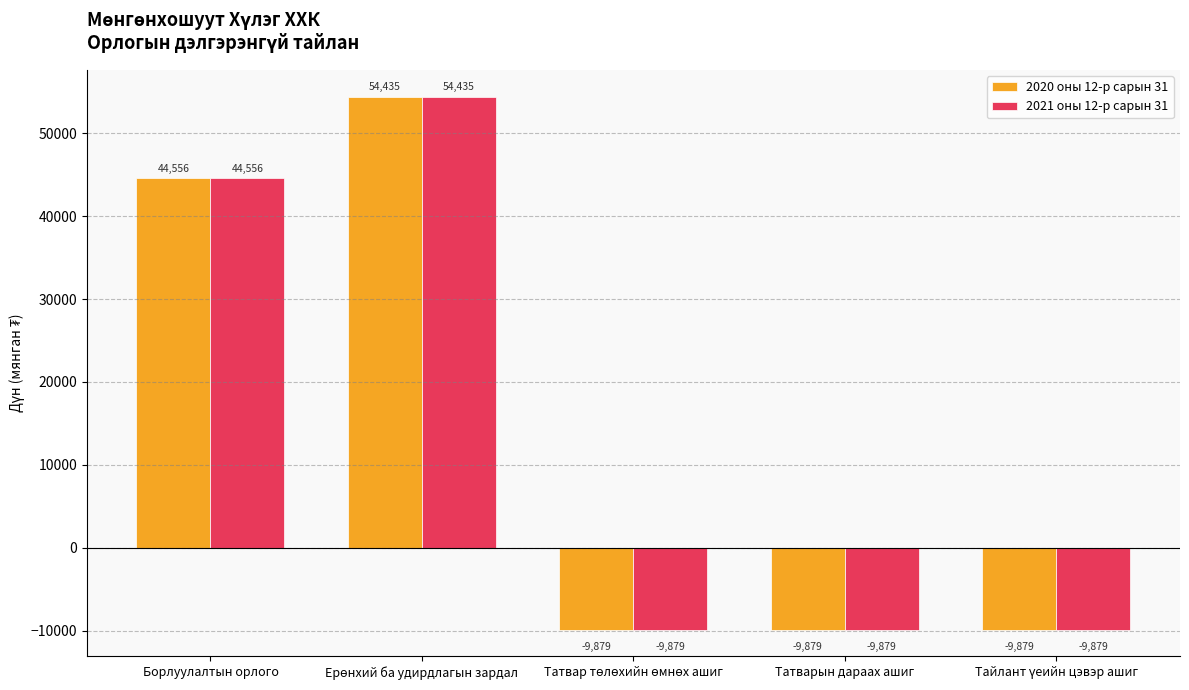

What position from the right is Борлуулалтын орлого?

5